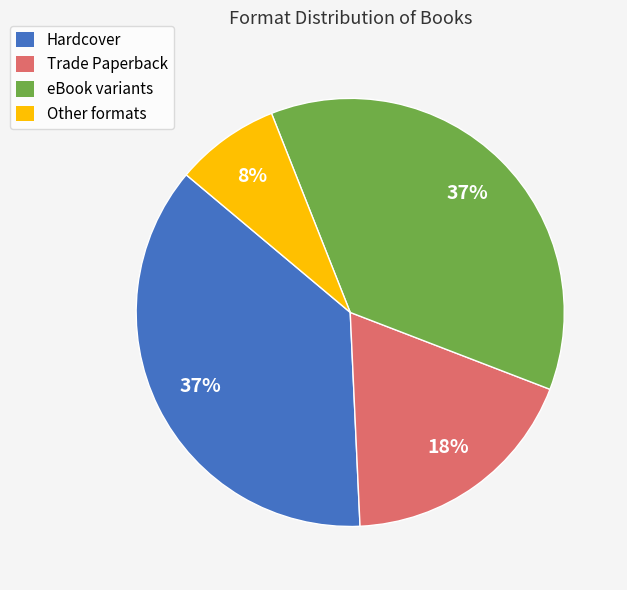

Is there a majority slice in this chart?

No